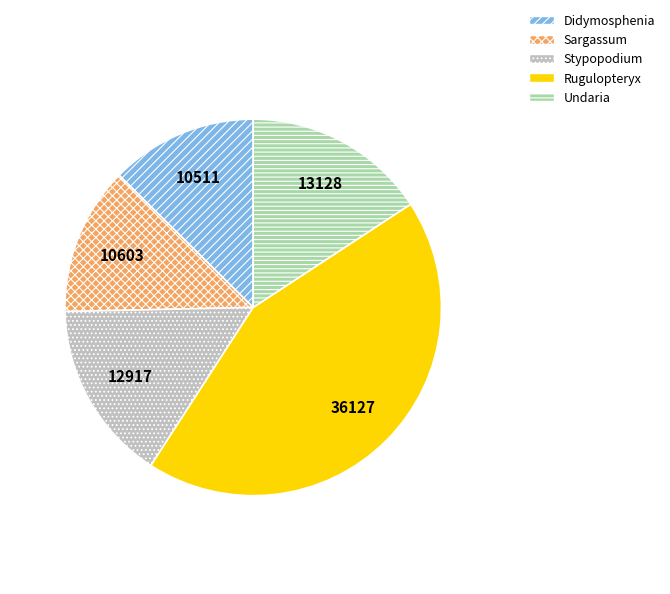

Is there any slice that represents more than half of the pie?

No